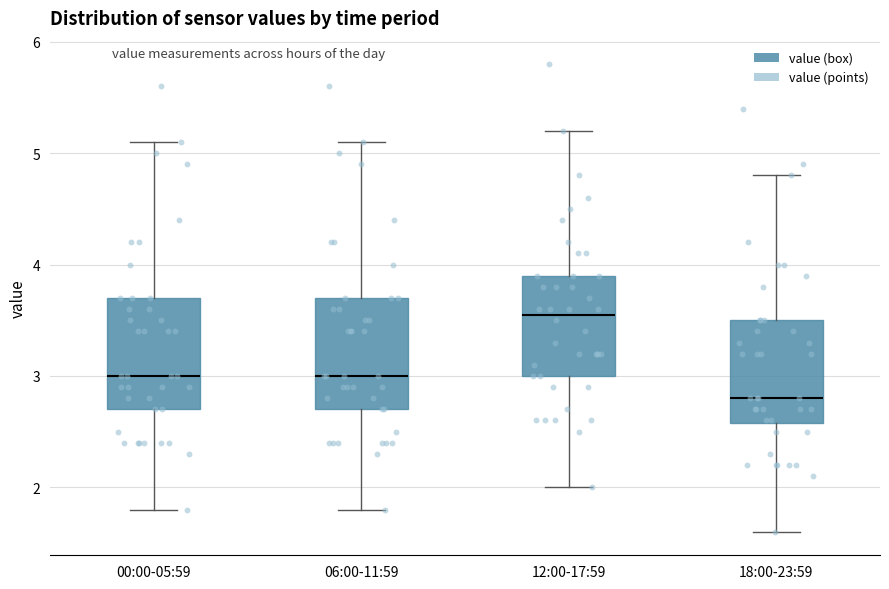

Where is the upper edge of the box for 00:00-05:59 on the y-axis? The values are not printed on the chart, so give them approximately, as read against the axis.

3.7